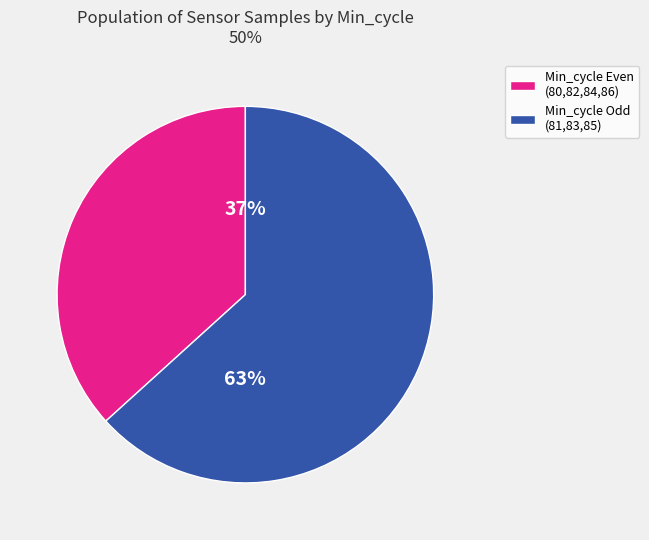

Does any single category account for the majority?

Yes